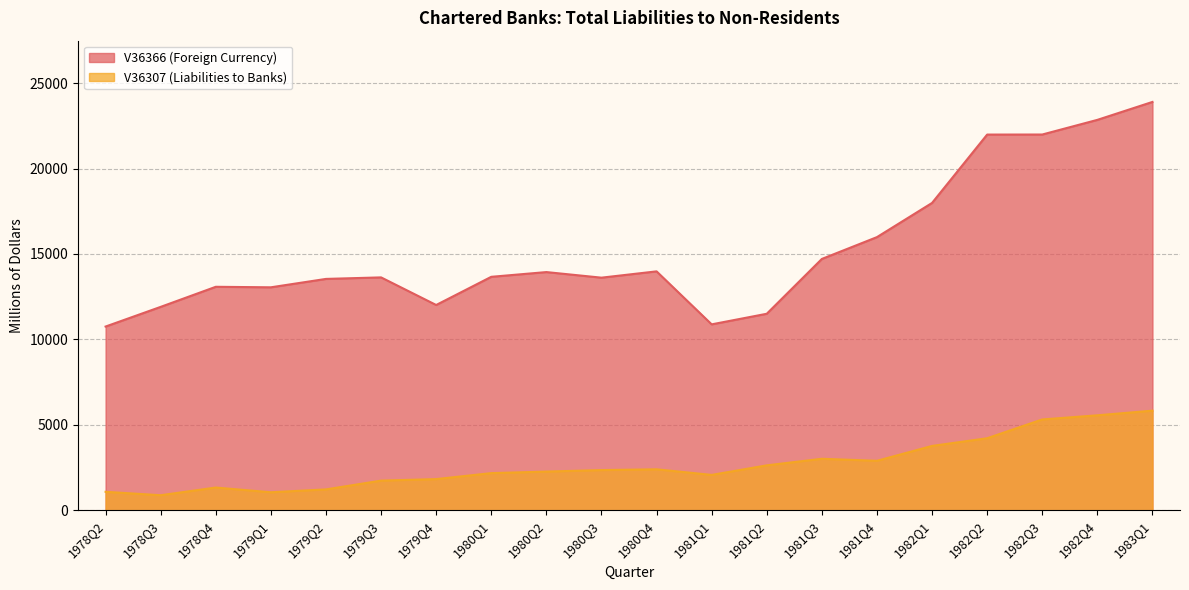

Which category has the highest value across all series?

1983Q1